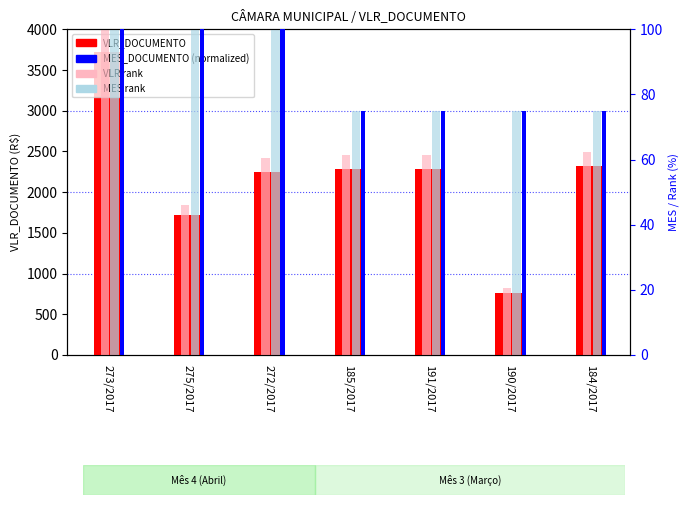

What is the lowest value of the MES rank series?

75.0